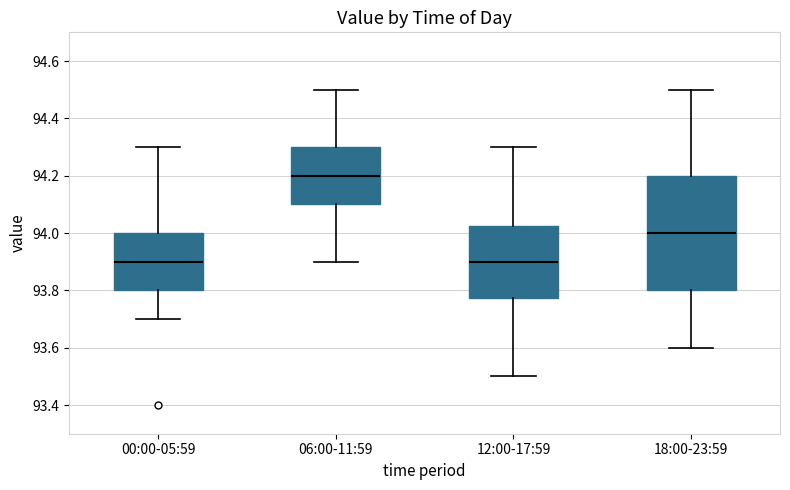

Reading left to right, transcribe this box plot: for each box, give where its median line is, the range the box spans, and where its two whiskers end, as read against the y-axis. The values are not printed on the chart, so give them approximately, as read against the axis.

00:00-05:59: median 93.90, box 93.80 to 94.00, whiskers 93.70 to 94.30
06:00-11:59: median 94.20, box 94.10 to 94.30, whiskers 93.90 to 94.50
12:00-17:59: median 93.90, box 93.78 to 94.02, whiskers 93.50 to 94.30
18:00-23:59: median 94.00, box 93.80 to 94.20, whiskers 93.60 to 94.50